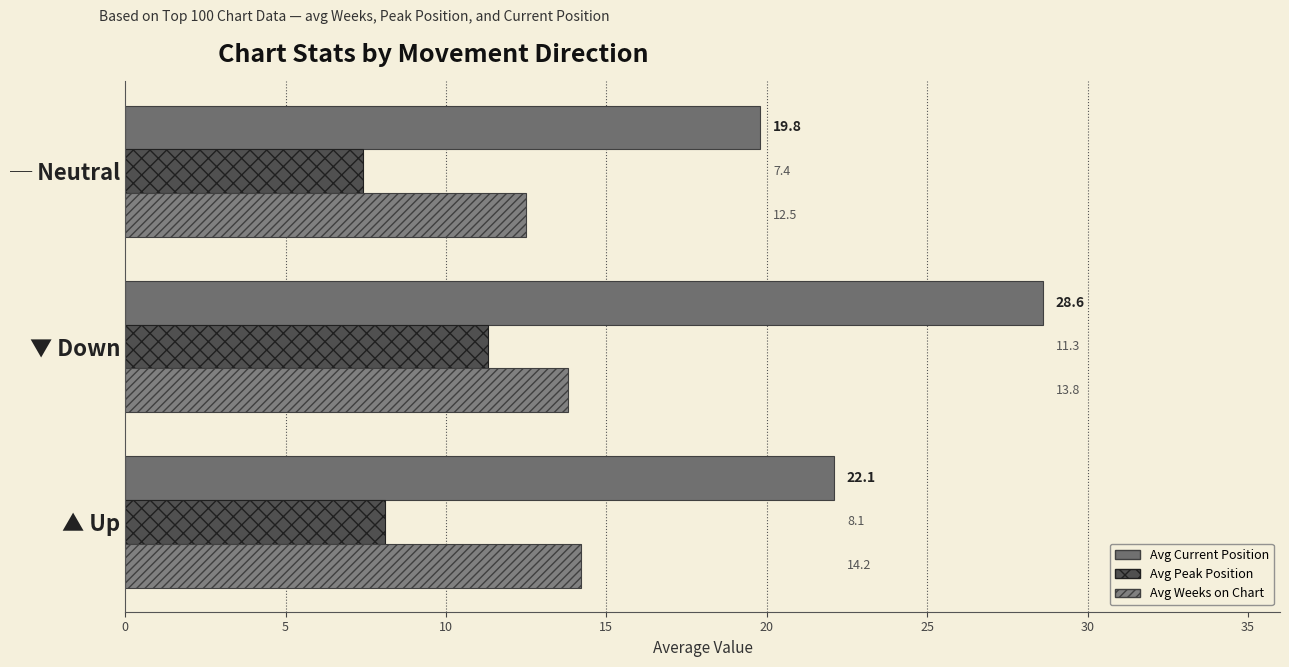

Count the number of categories in the chart.

3